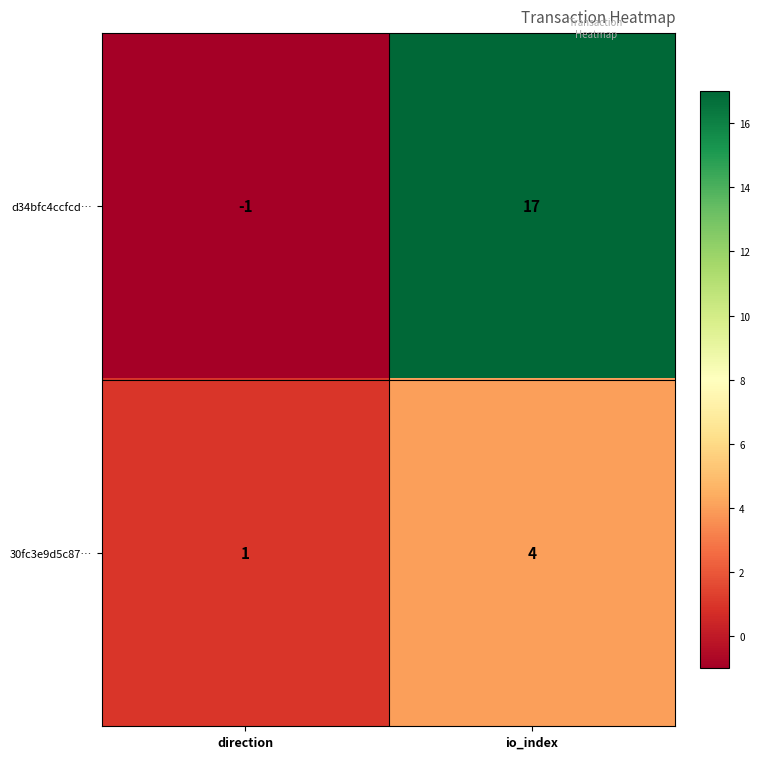

The value of 30fc3e9d5c87… at io_index is 4. True or false?

True